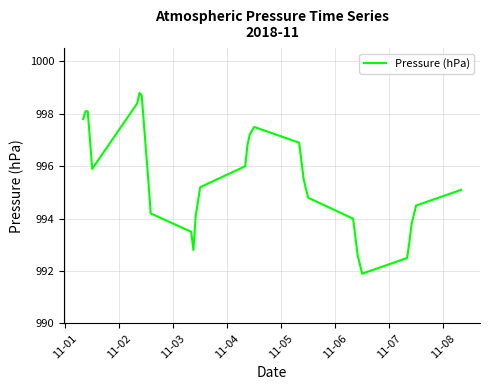

What is the minimum value shown in the chart?

991.9